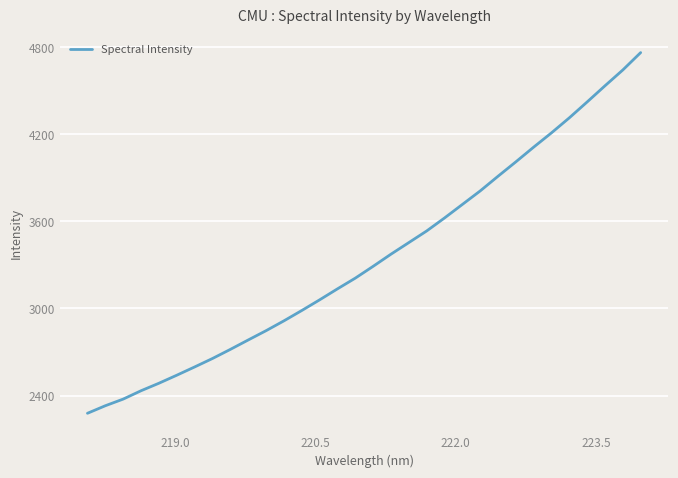

What is the difference between the maximum and minimum values?

2485.4